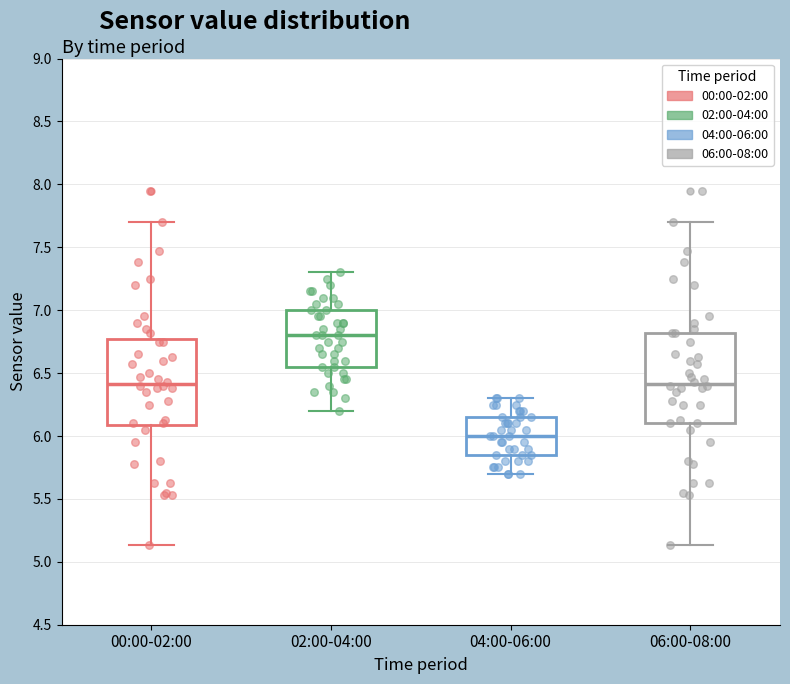

Reading left to right, read every box against the y-axis: the position of its median line, the range the box covers, and the ends of its whiskers. The values are not printed on the chart, so give them approximately, as read against the axis.

00:00-02:00: median 6.40, box 6.10 to 6.75, whiskers 5.15 to 7.70
02:00-04:00: median 6.80, box 6.55 to 7.00, whiskers 6.20 to 7.30
04:00-06:00: median 6.00, box 5.85 to 6.15, whiskers 5.70 to 6.30
06:00-08:00: median 6.40, box 6.10 to 6.80, whiskers 5.15 to 7.70